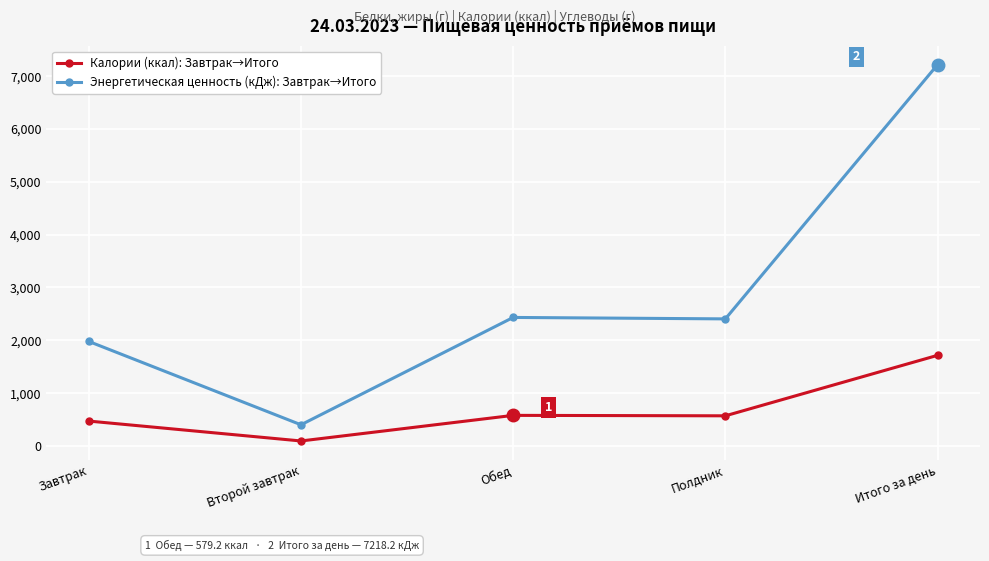

What is the label of the 1st point from the right?

Итого за день